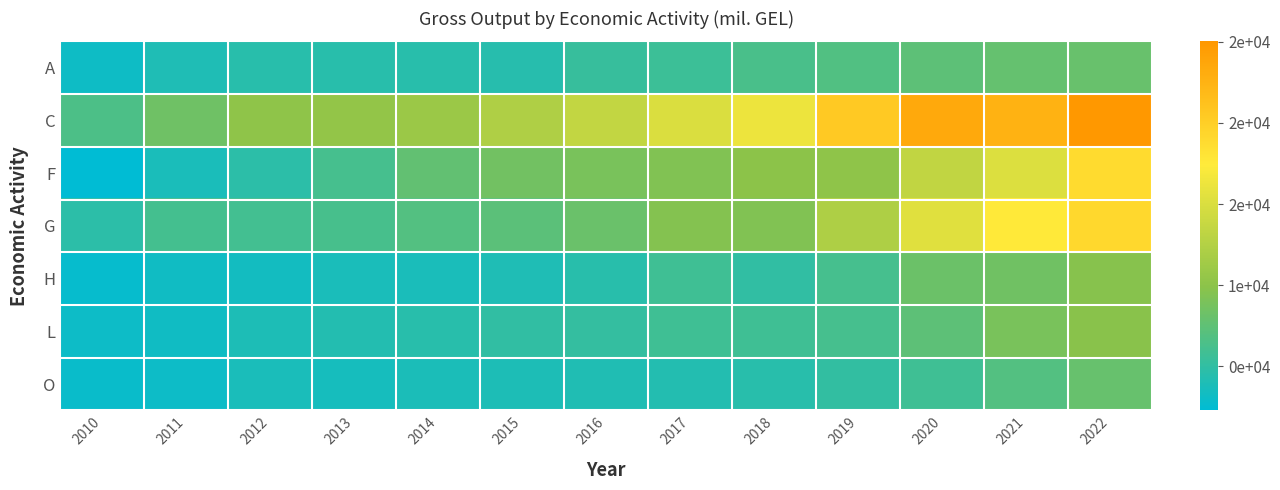

Reading right to left, what are all the values shown in this chart?

A: 2022=8010.6	2021=7823.9	2020=7431.1	2019=6745.7	2018=6358.1	2017=5644.3	2016=5314.3	2015=4475.6	2014=4535.0	2013=4589.6	2012=4560.0	2011=4010.3	2010=3164.9
C: 2022=25020.8	2021=22593.5	2020=23358.2	2019=20466.7	2018=16280.0	2017=15033.4	2016=13535.4	2015=12247.5	2014=10985.6	2013=10379.1	2012=10126.1	2011=8363.7	2010=6522.8
F: 2022=18817.3	2021=15185.6	2020=13430.5	2019=10184.0	2018=9953.8	2017=9388.0	2016=8900.7	2015=8583.3	2014=7647.2	2013=6186.4	2012=4752.2	2011=3720.2	2010=2289.8
G: 2022=19080.7	2021=17571.8	2020=15502.1	2019=12151.4	2018=9334.0	2017=9563.3	2016=8086.9	2015=7301.9	2014=6845.4	2013=6227.4	2012=5949.5	2011=6058.9	2010=4736.4
H: 2022=9669.3	2021=8454.1	2020=8161.1	2019=6179.6	2018=4961.0	2017=5763.8	2016=4522.6	2015=3986.6	2014=3763.3	2013=3722.0	2012=3402.5	2011=3216.7	2010=2713.8
L: 2022=9789.0	2021=8863.5	2020=7353.4	2019=6135.6	2018=5769.1	2017=5829.5	2016=5199.8	2015=4975.1	2014=4589.7	2013=4321.1	2012=3976.4	2011=3207.1	2010=3059.1
O: 2022=7967.9	2021=6838.4	2020=5793.2	2019=5095.4	2018=4510.2	2017=4303.9	2016=4100.1	2015=3926.6	2014=3831.2	2013=3583.2	2012=3752.1	2011=3044.3	2010=2885.5